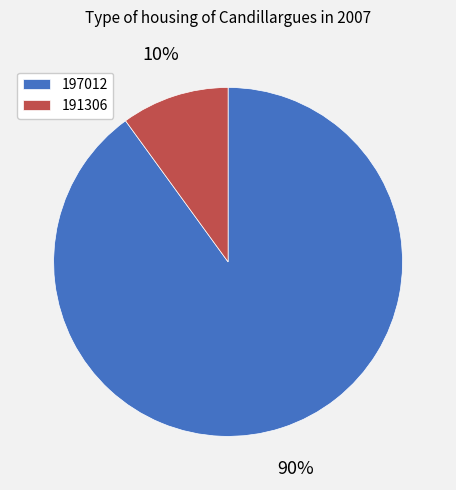

To the nearest percent, what is the average slice percentage?

50%